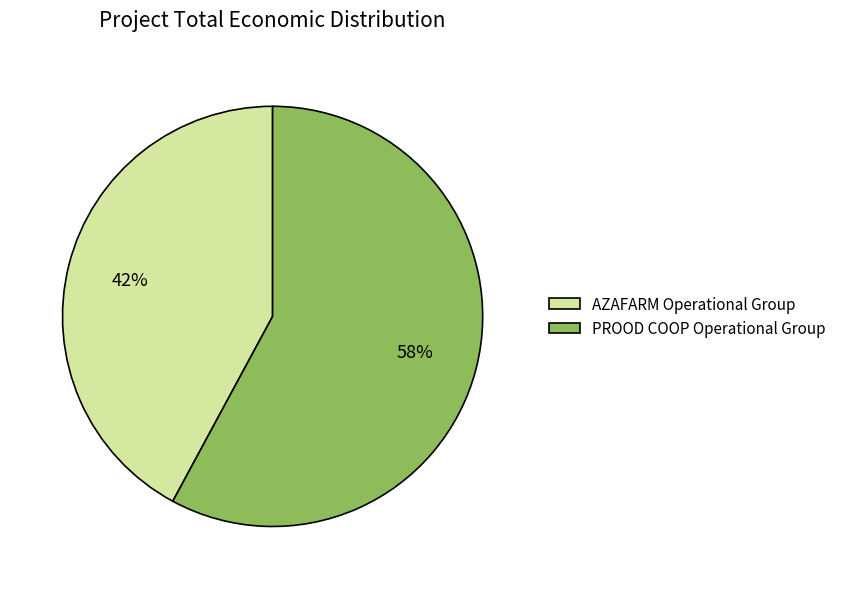

The AZAFARM Operational Group slice represents 32% of the pie. True or false?

False